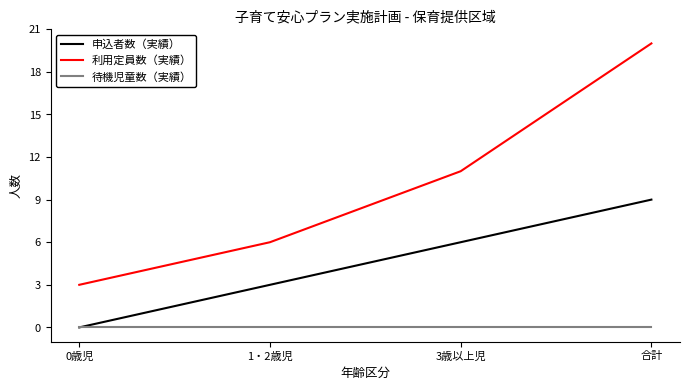

Does the chart display data point markers on the line(s)?

No